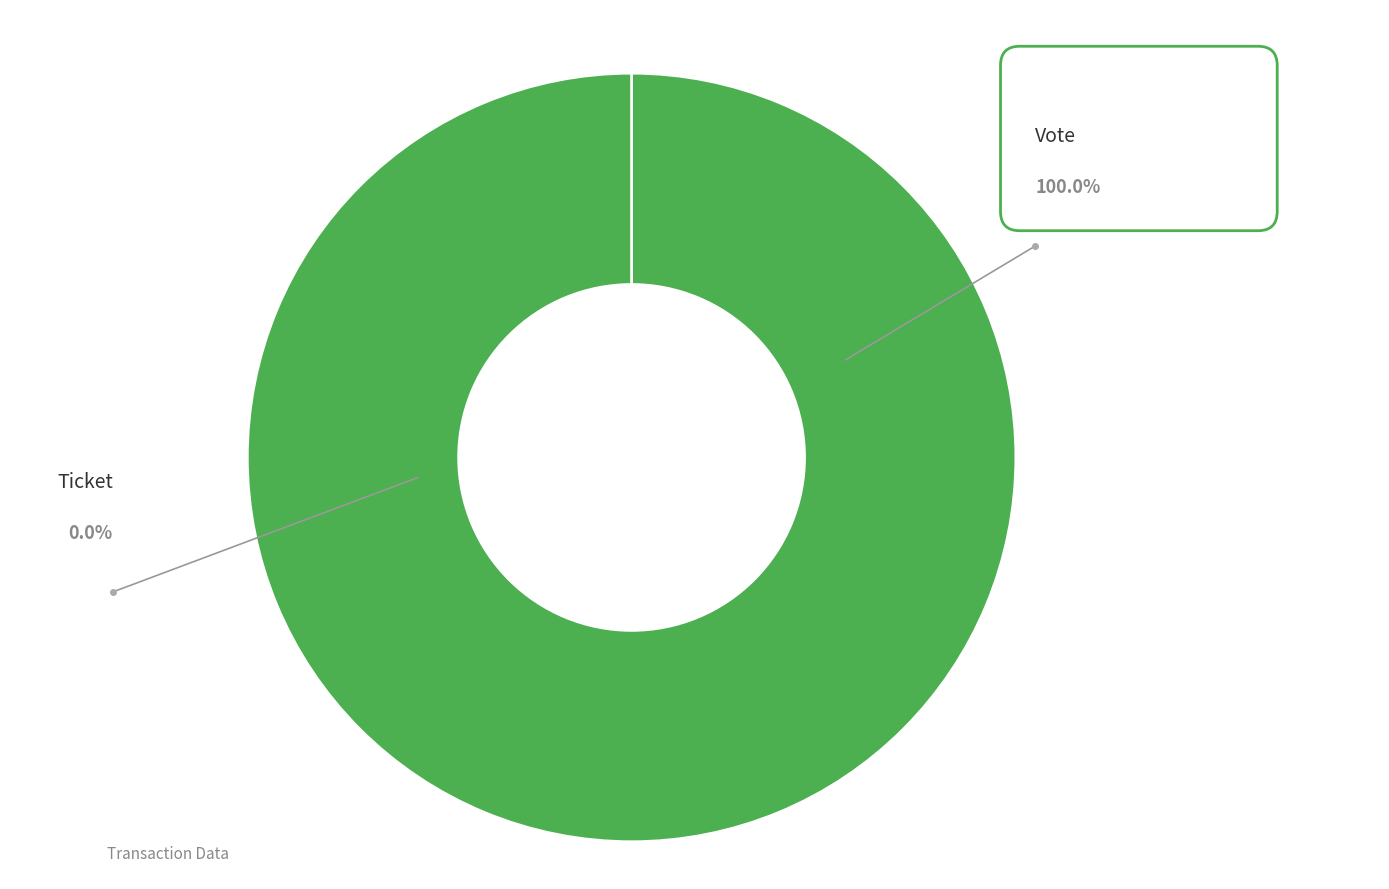

Between Vote and Ticket, which is larger?

Vote